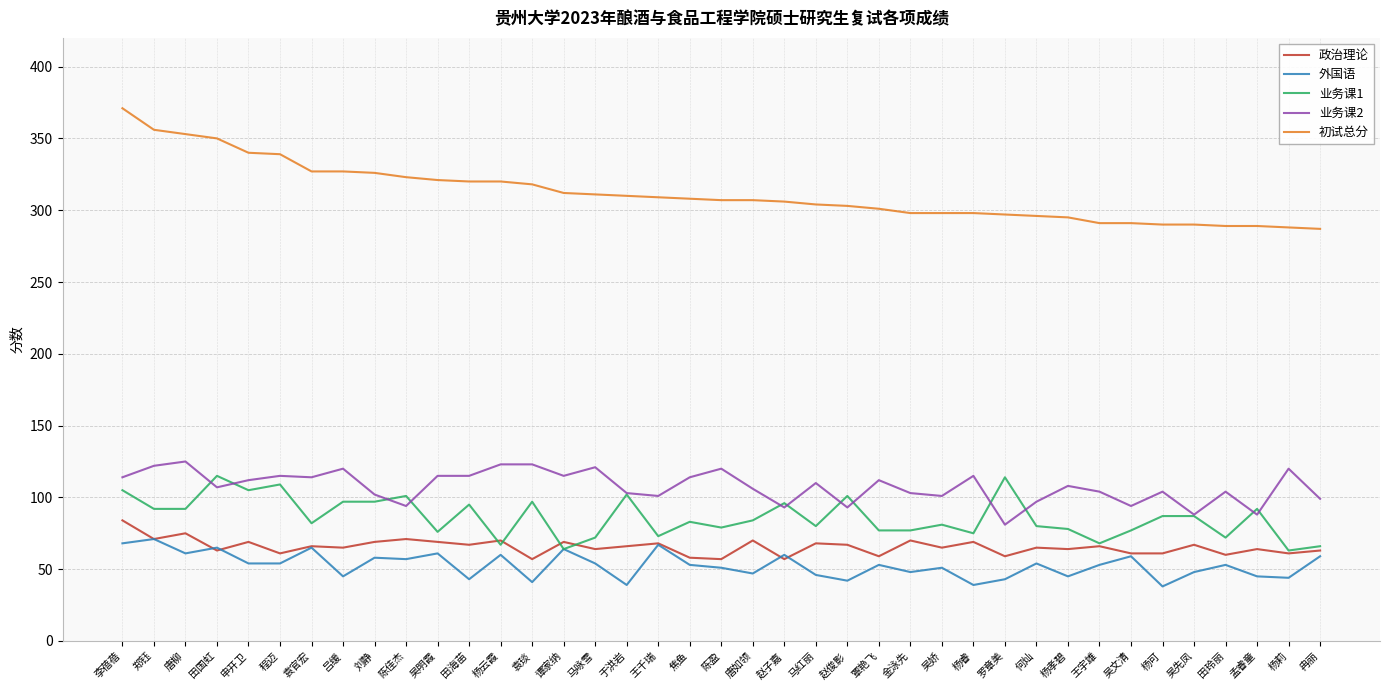

What is the difference between the highest and lowest values at 申开卫?

286